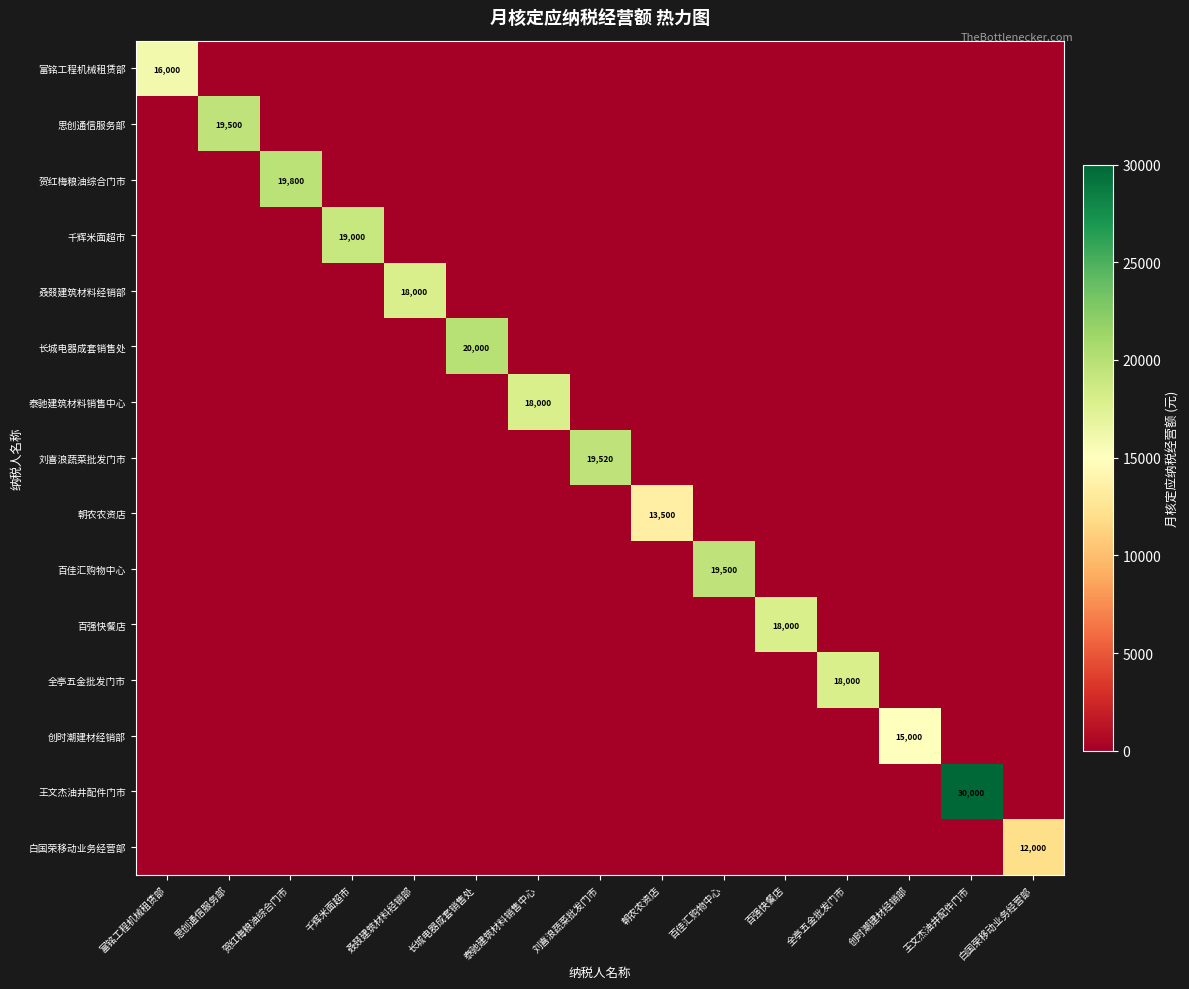

Which series changed the most between 思创通信服务部 and 刘喜浪蔬菜批发门市?

刘喜浪蔬菜批发门市